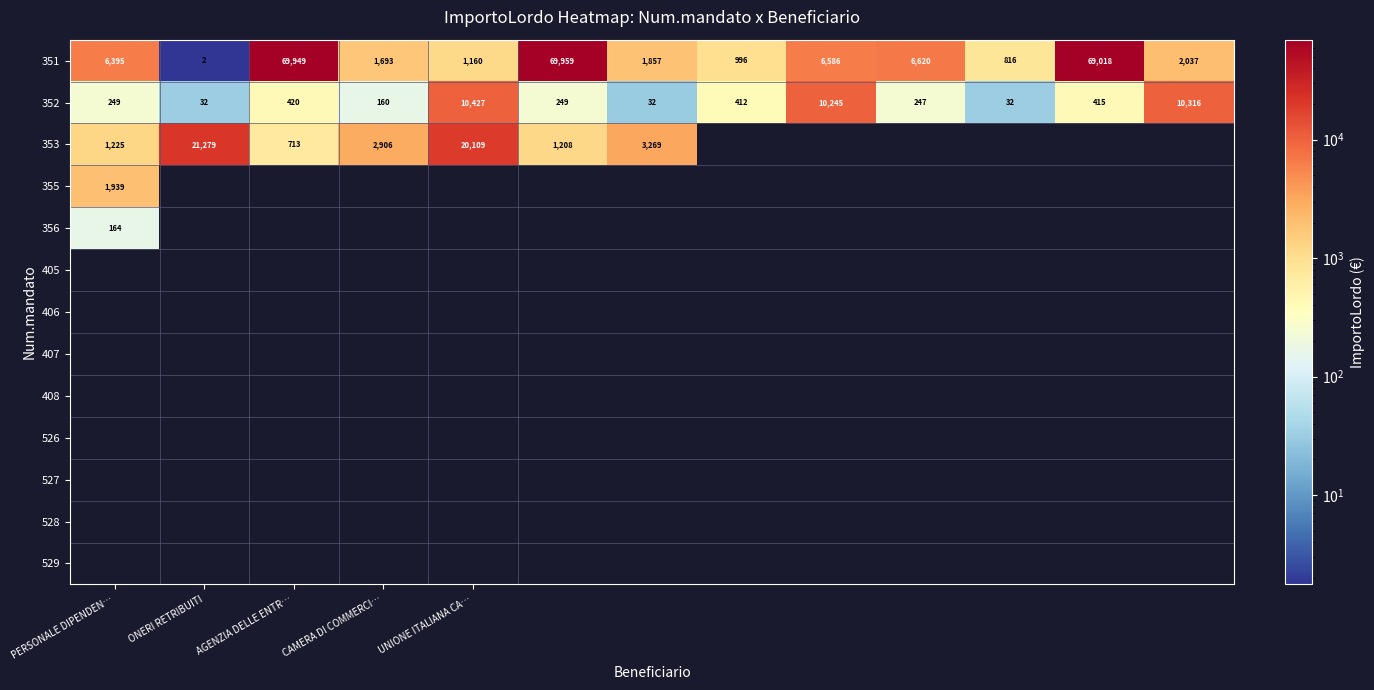

Where is 352 nearest to the value 5229?

AGENZIA DELLE ENTR…